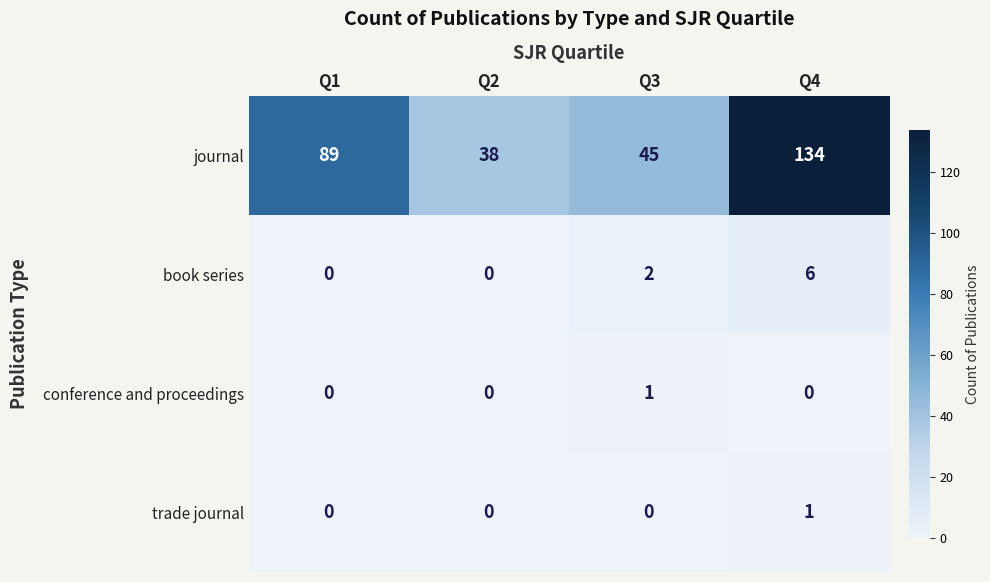

What is the difference between the highest and lowest values at Q3?

45